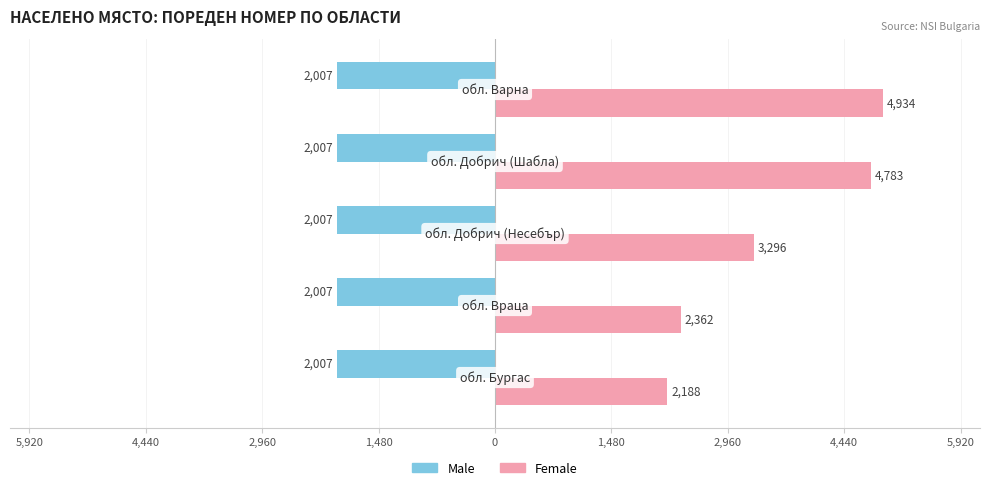

What are all the series names shown in the legend?

Male, Female